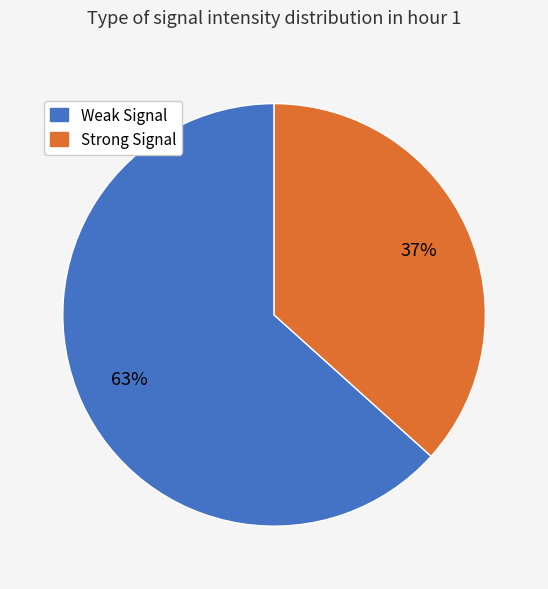

Is there any slice that represents more than half of the pie?

Yes